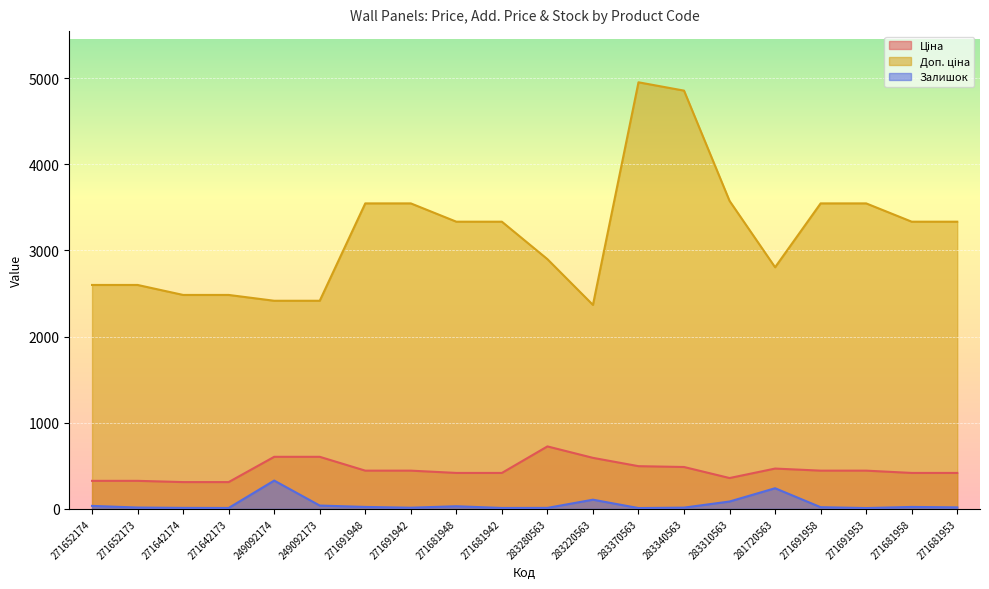

Which series has the largest range (max minus min)?

Доп. ціна